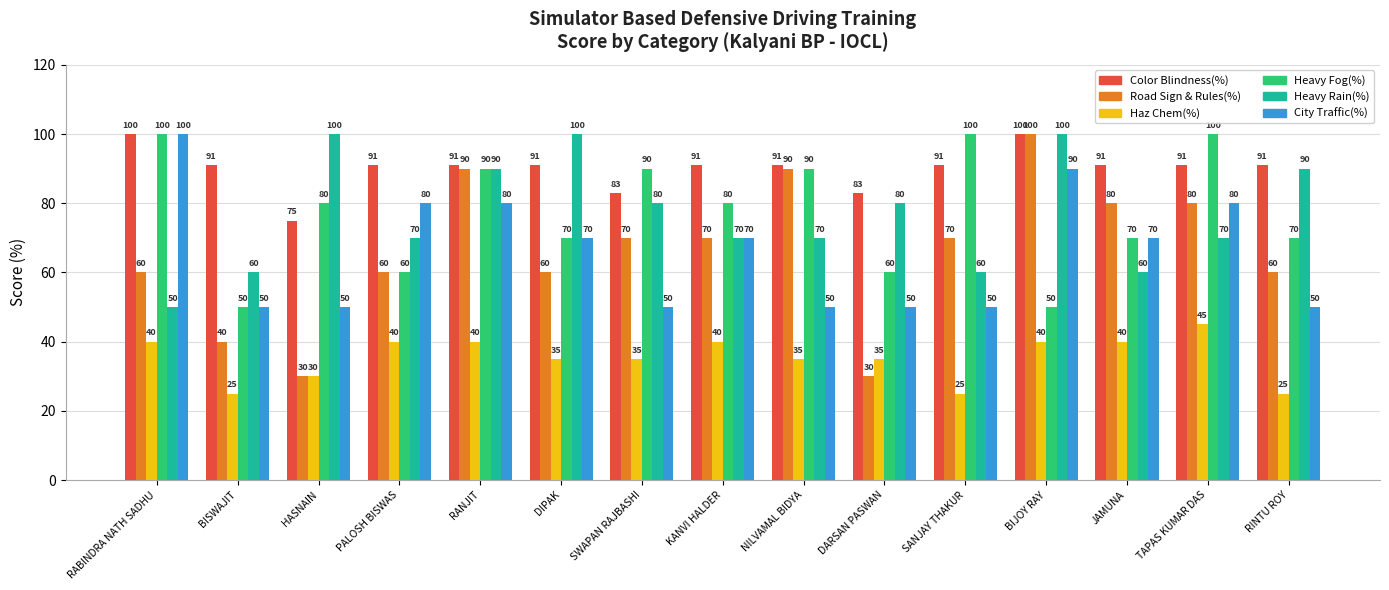

True or false: Road Sign & Rules(%) has a value of 60 at DIPAK.

True